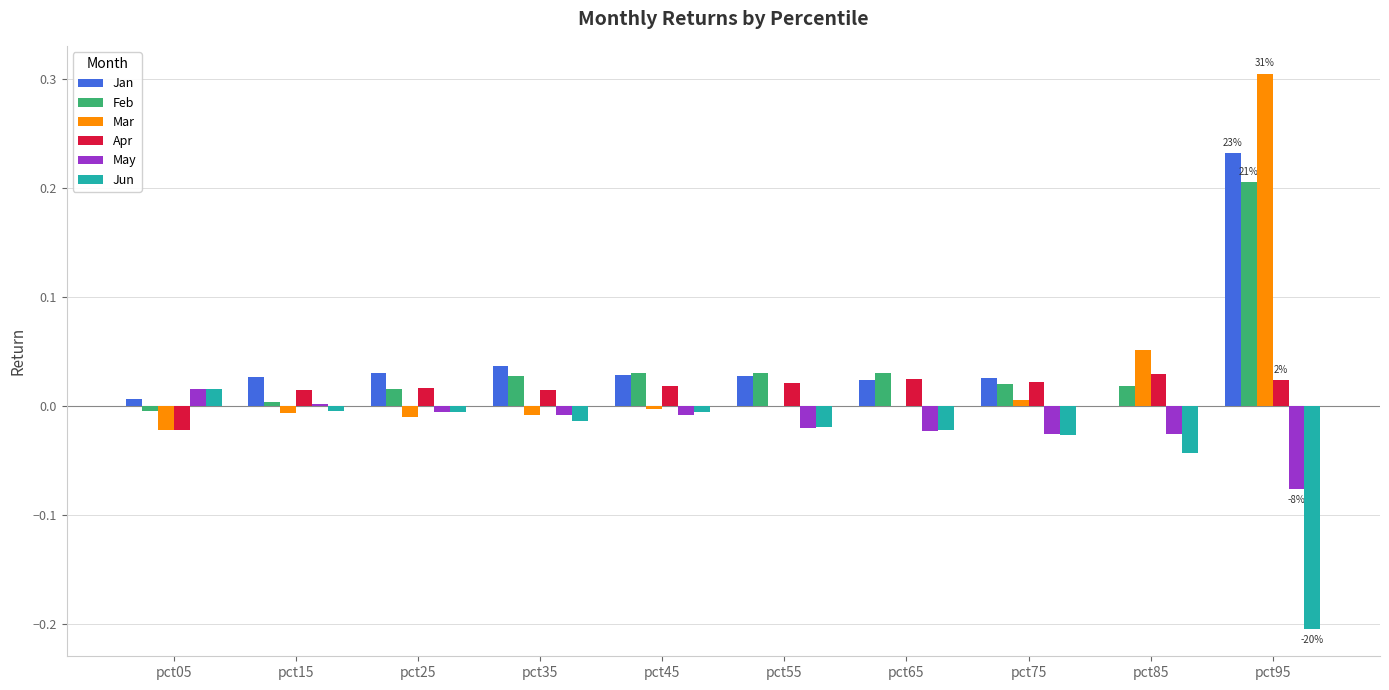

At which category is the sum across all series the highest?

pct95